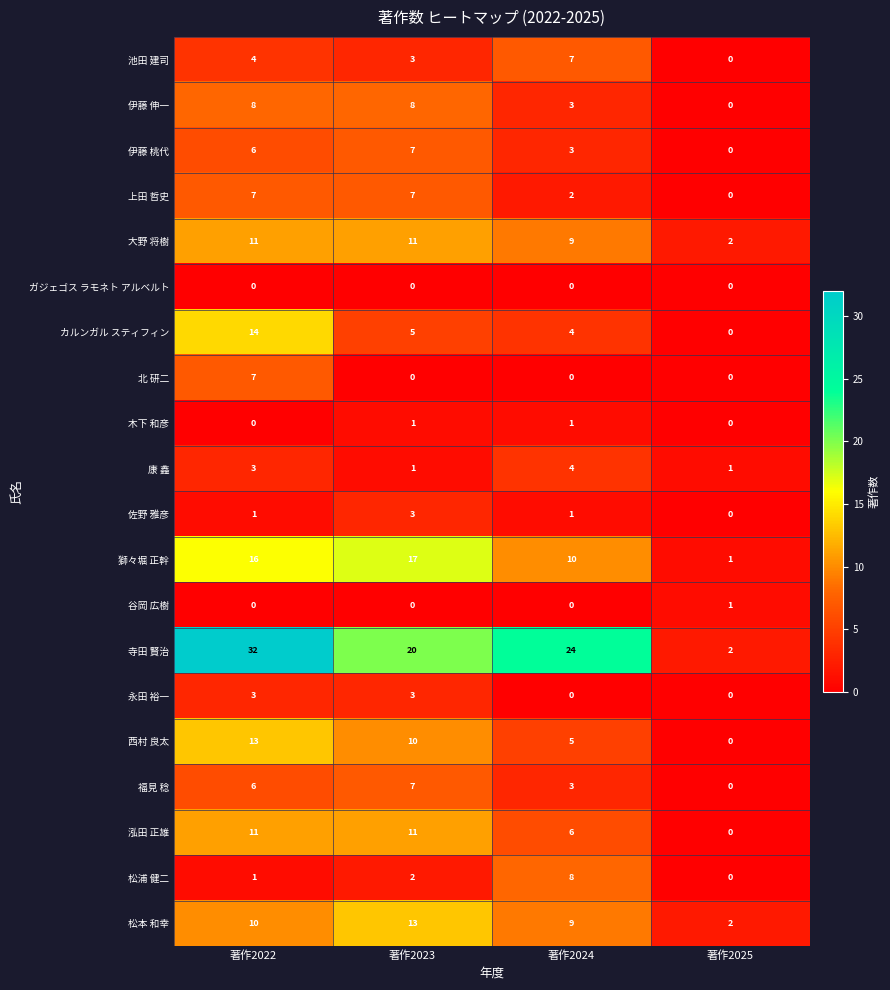

List the labels in order of 松浦 健二 value, smallest first.

著作2025, 著作2022, 著作2023, 著作2024